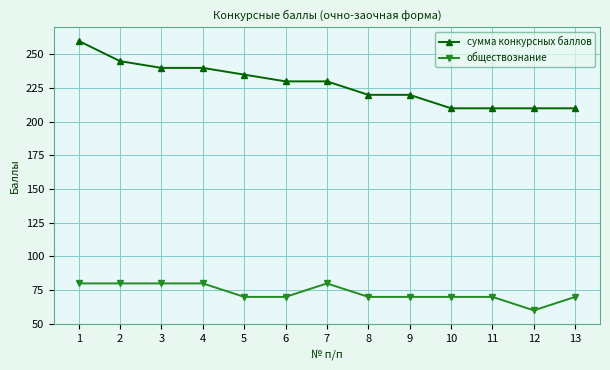

Reading right to left, transcribe all the data shown in this chart.

сумма конкурсных баллов: 13=210	12=210	11=210	10=210	9=220	8=220	7=230	6=230	5=235	4=240	3=240	2=245	1=260
обществознание: 13=70	12=60	11=70	10=70	9=70	8=70	7=80	6=70	5=70	4=80	3=80	2=80	1=80